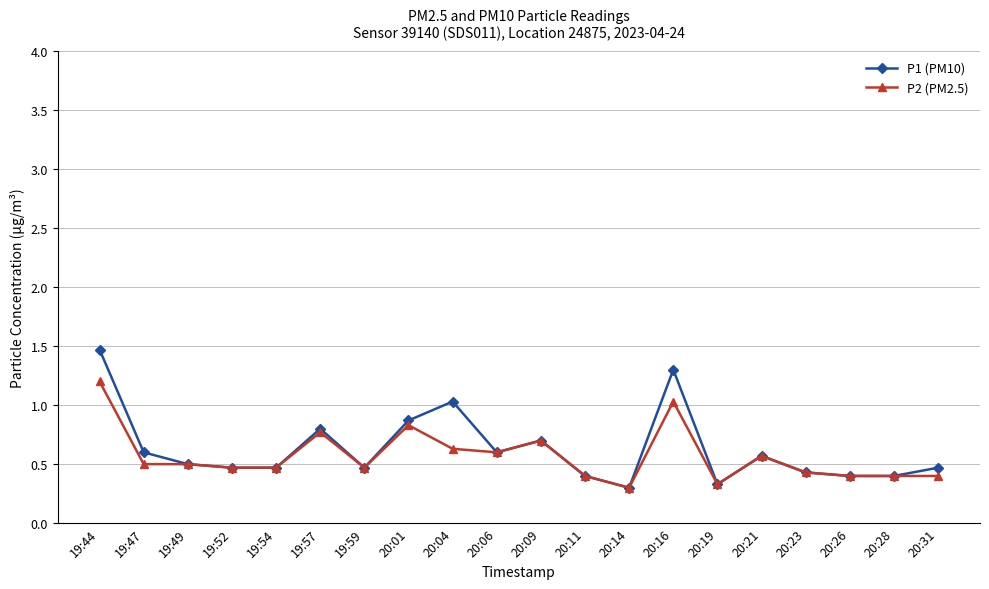

What is the sum of the P2 (PM2.5) values at 20:31 and 20:23?

0.8